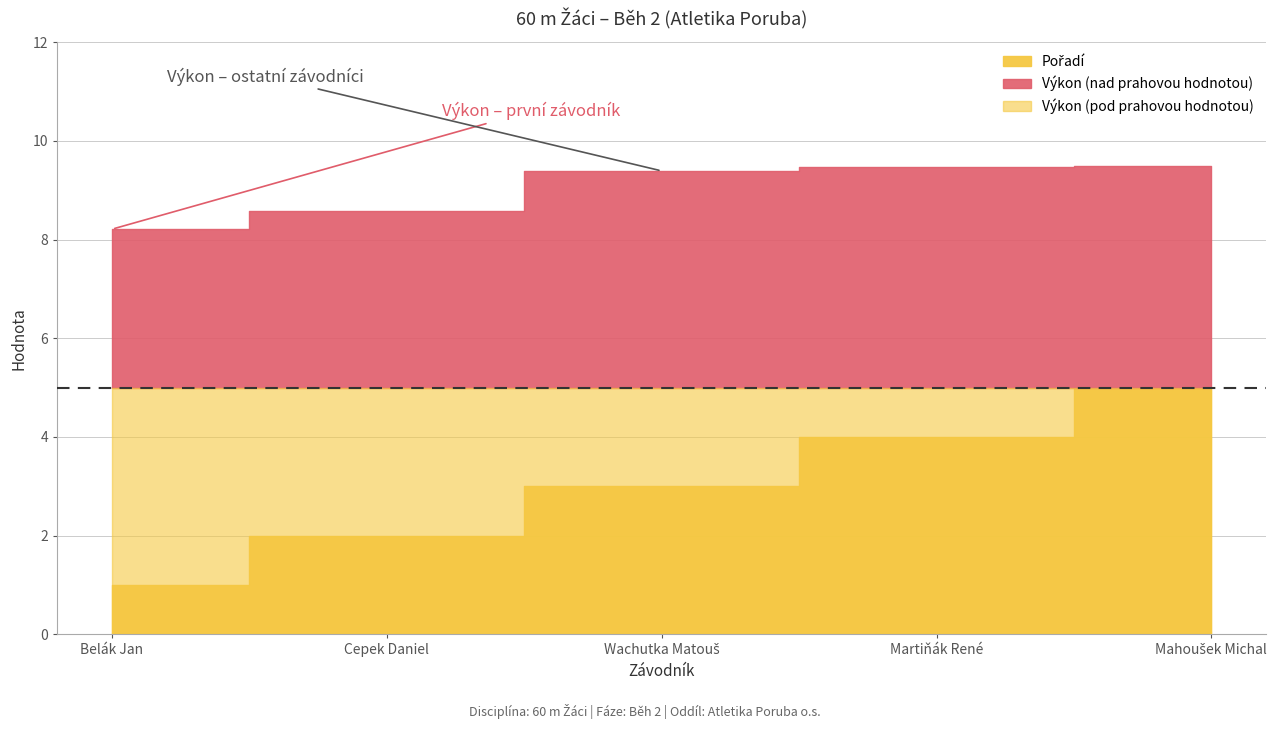

What is the label of the 5th point from the right?

Belák Jan